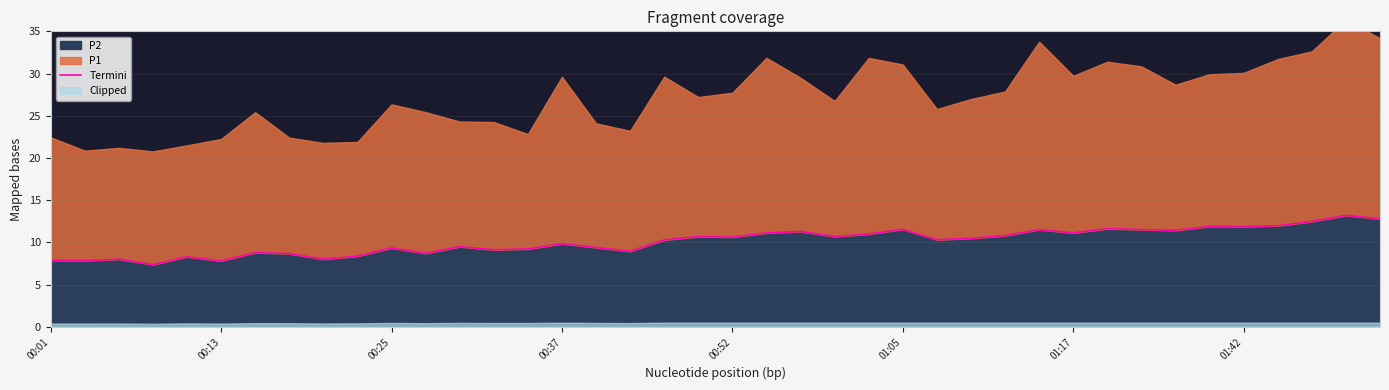

The chart shows a value of 10.3 at 00:37. True or false?

False